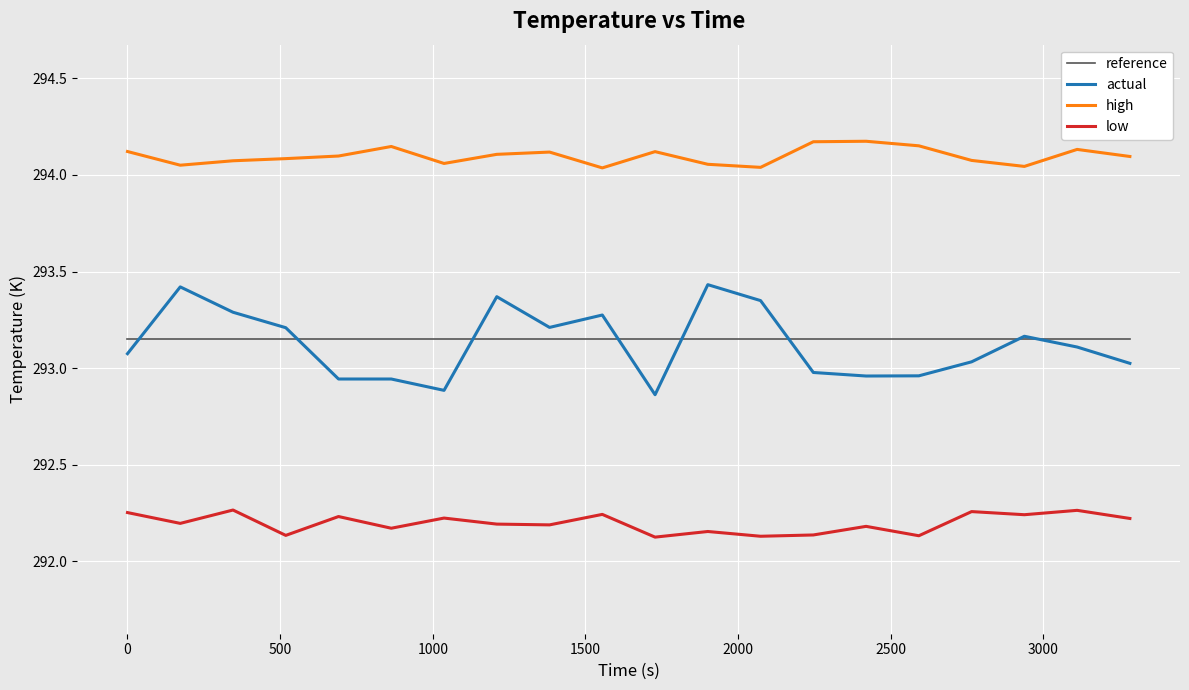

List the series in order of their peak value, lowest first.

low, reference, actual, high